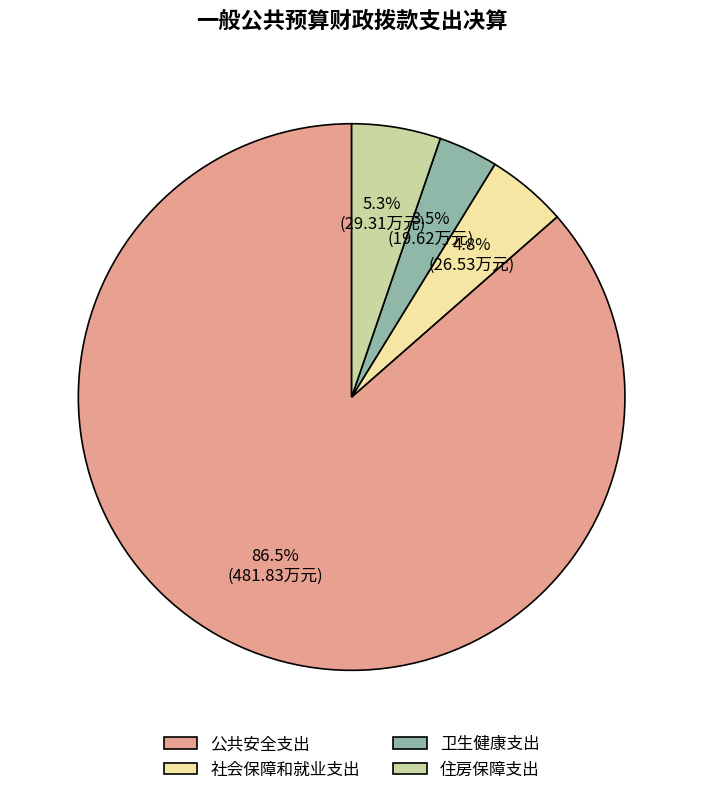

To the nearest percent, what portion does 住房保障支出 represent?

5%